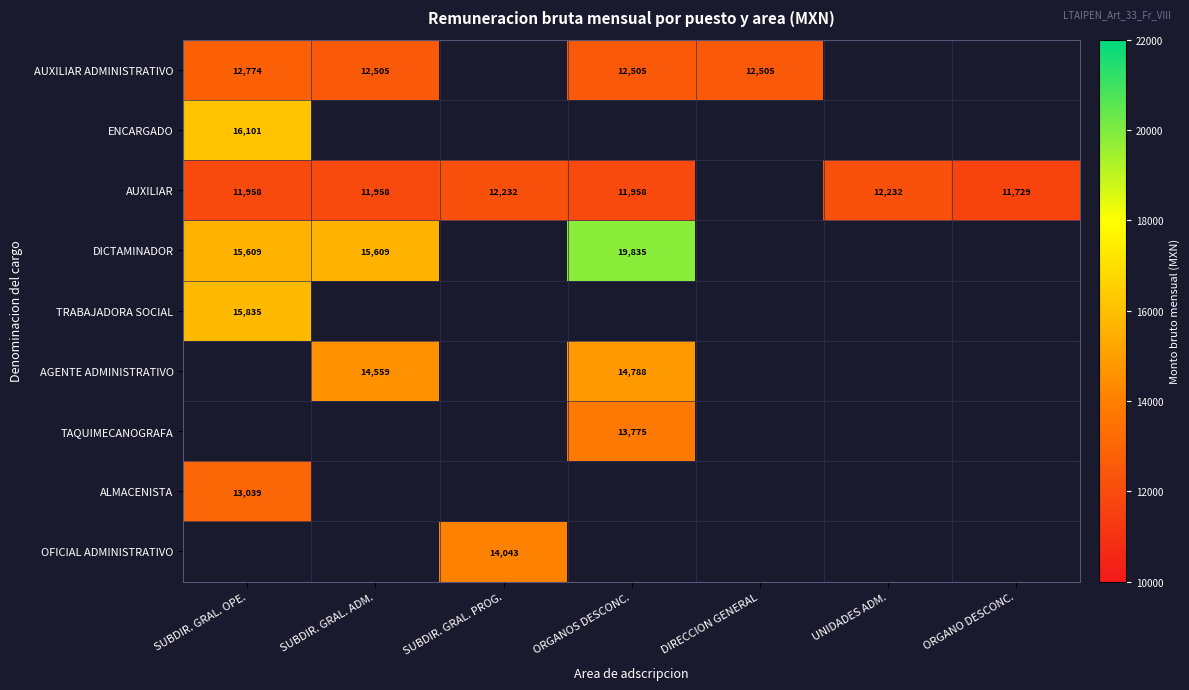

What is the greatest value displayed?

19834.8